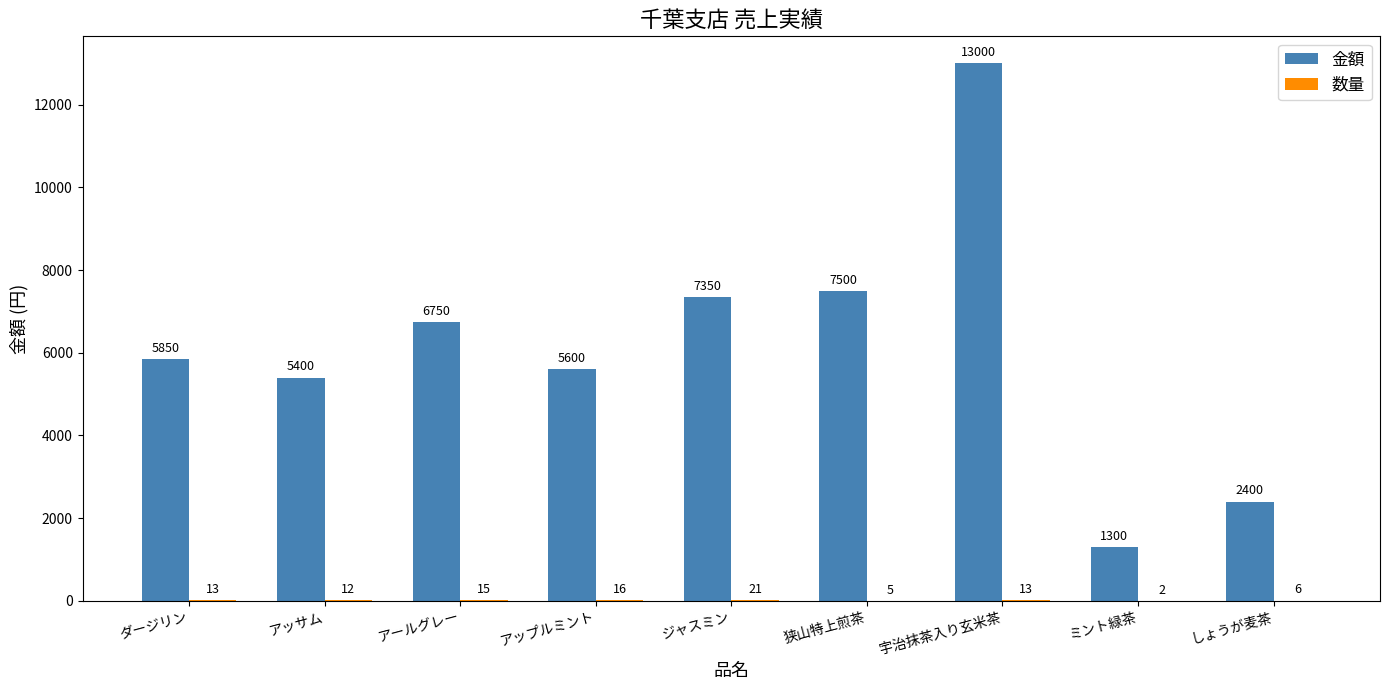

What is the sum of the 金額 values at ダージリン and アールグレー?

12600